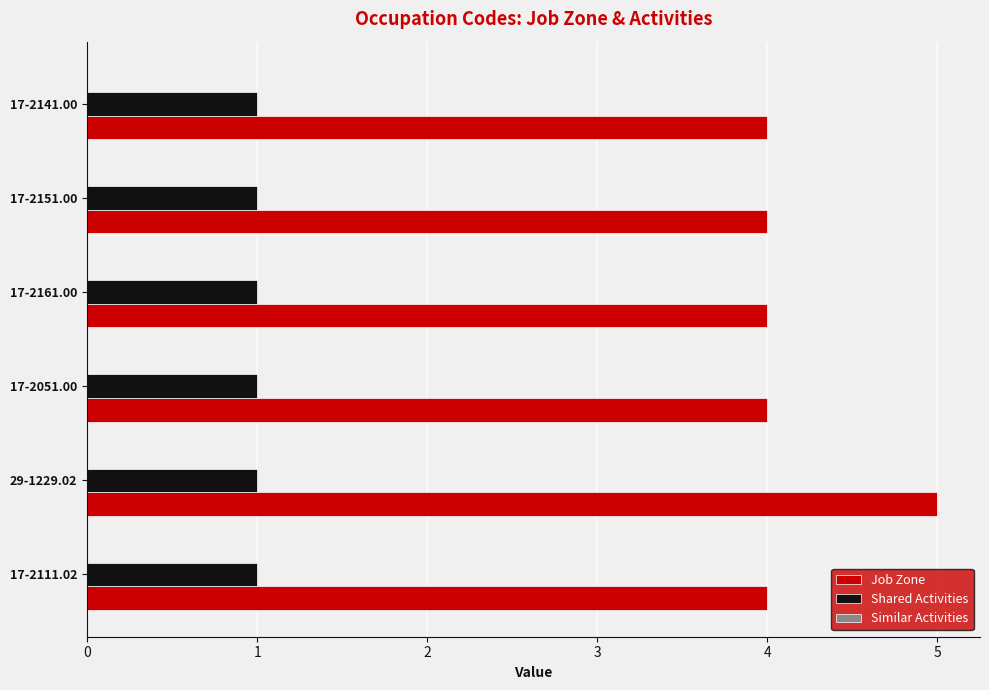

The Shared Activities series shows 1 at 17-2151.00. True or false?

True